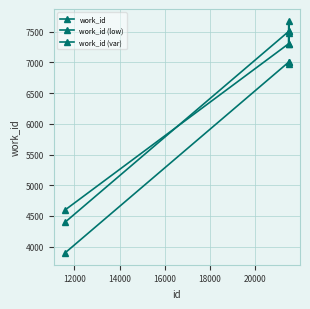

What is the difference between the second highest and minimum values in the work_id (var) series?

2710